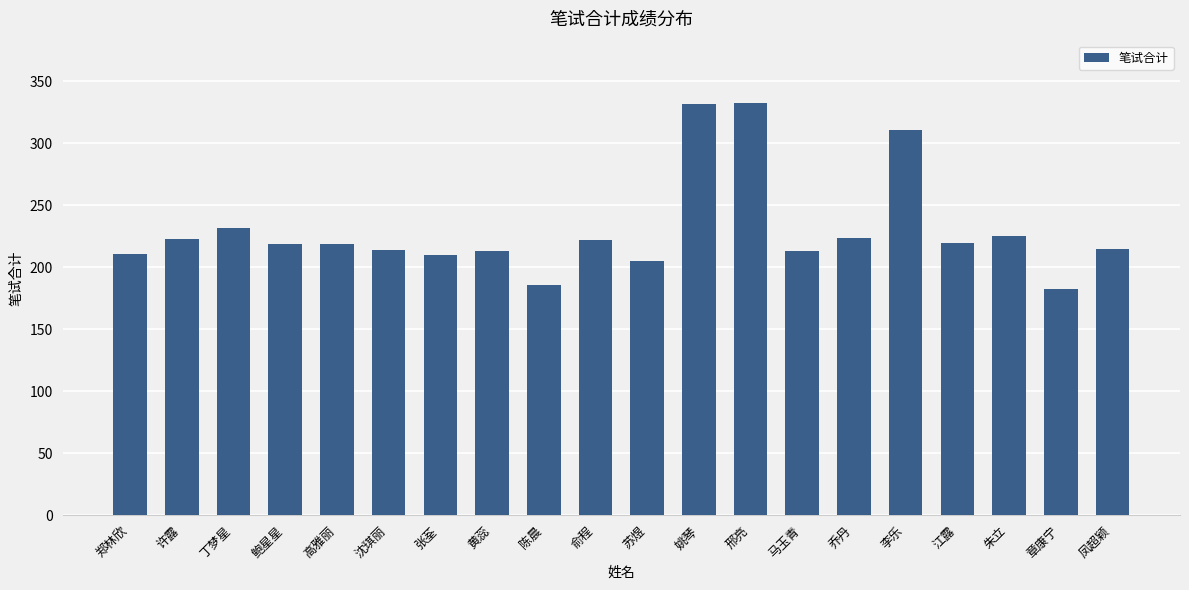

Which has a higher value, 鲍星星 or 凤超颖?

鲍星星